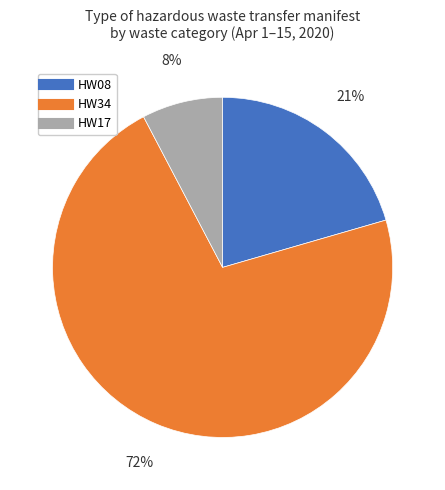

Does HW34 account for over 50% of the chart?

Yes